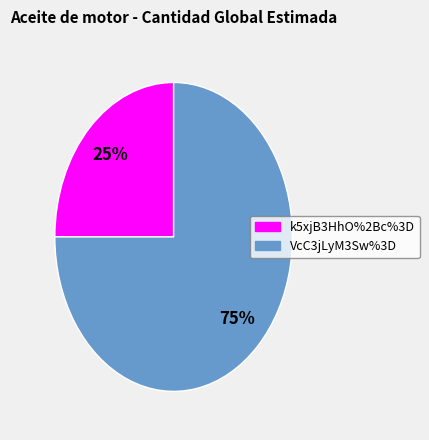

To the nearest percent, what is the difference between the largest and smallest slice percentages?

50%